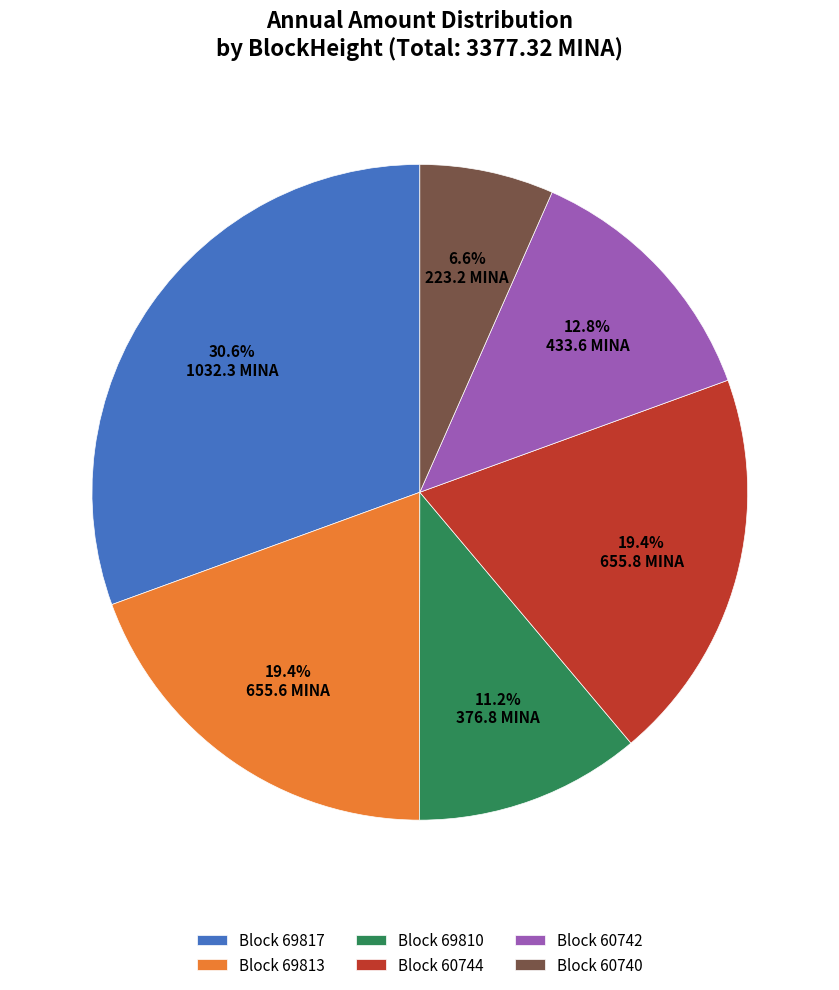

What is the total percentage of Block 69817 and Block 60742?

43.4%